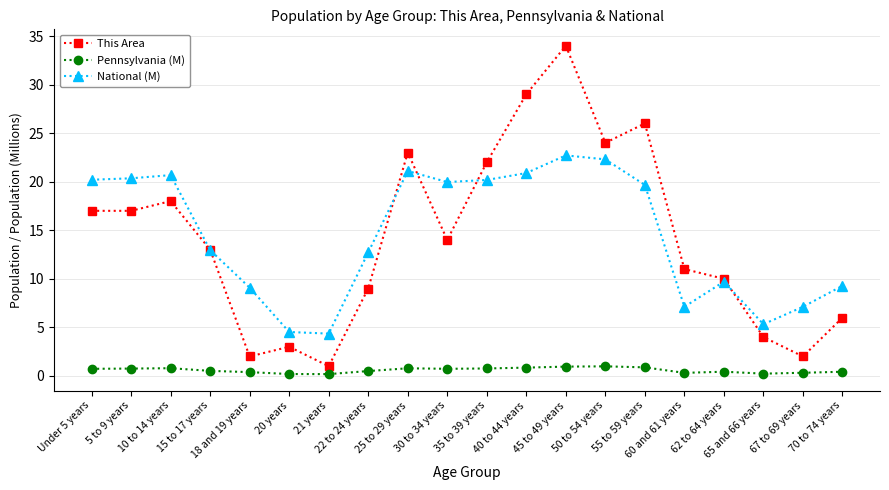

True or false: National (M) and Pennsylvania (M) cross at least once.

False